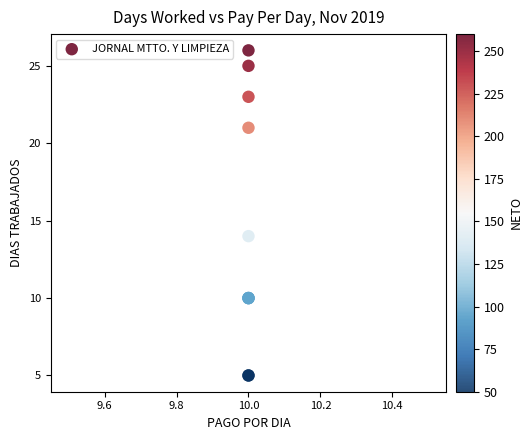

What Y value in the scatter plot is closest to 15?

14